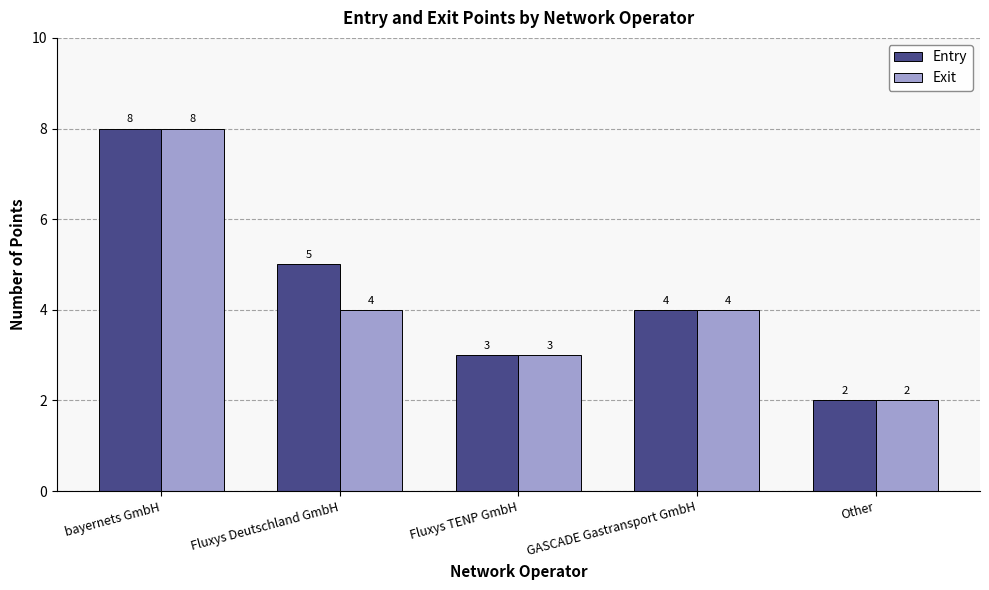

The Exit series shows 3 at Fluxys TENP GmbH. True or false?

True